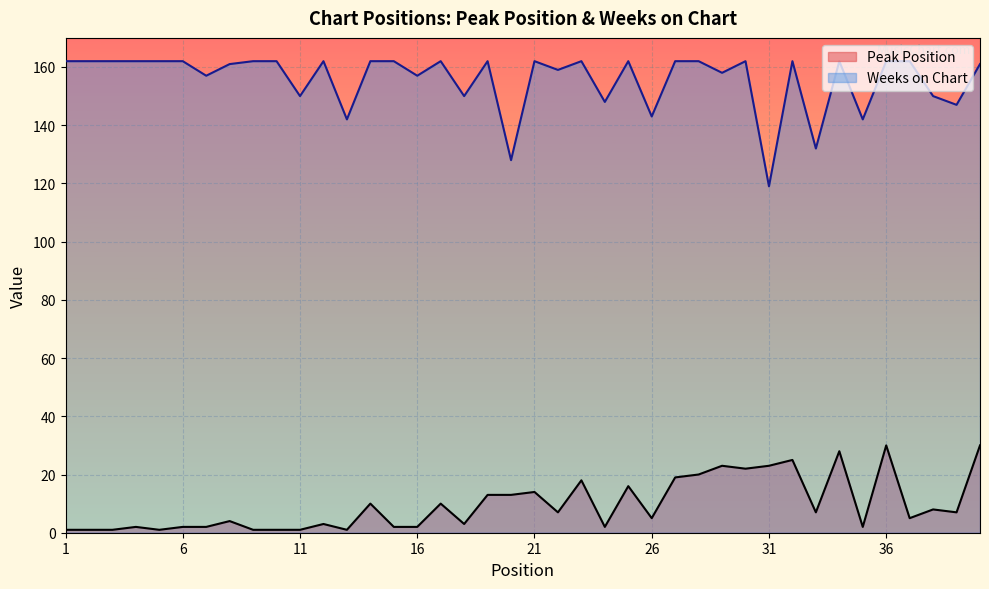

Which has a higher value, 16 or 19?

19